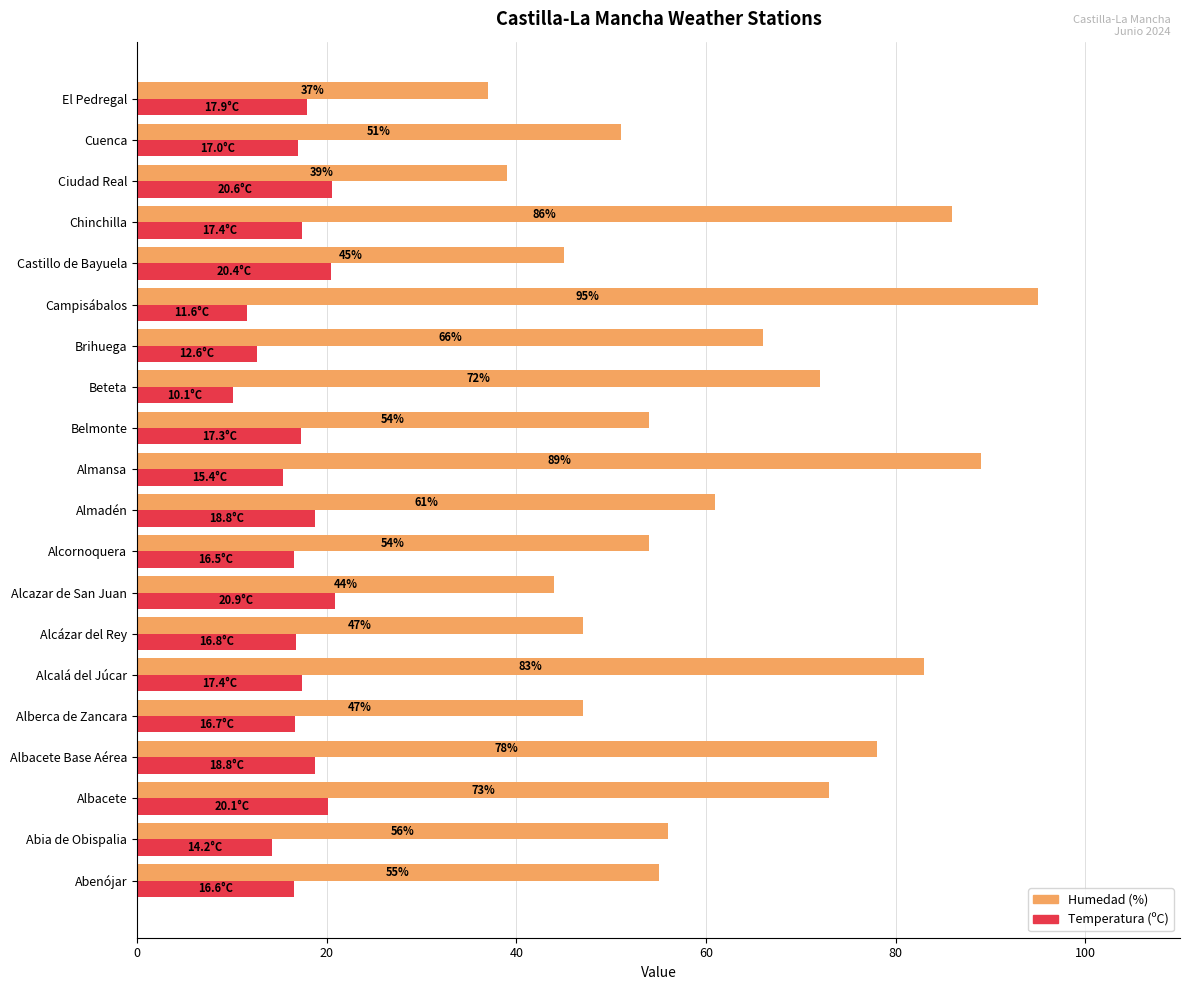

Which series has the largest range (max minus min)?

Humedad (%)